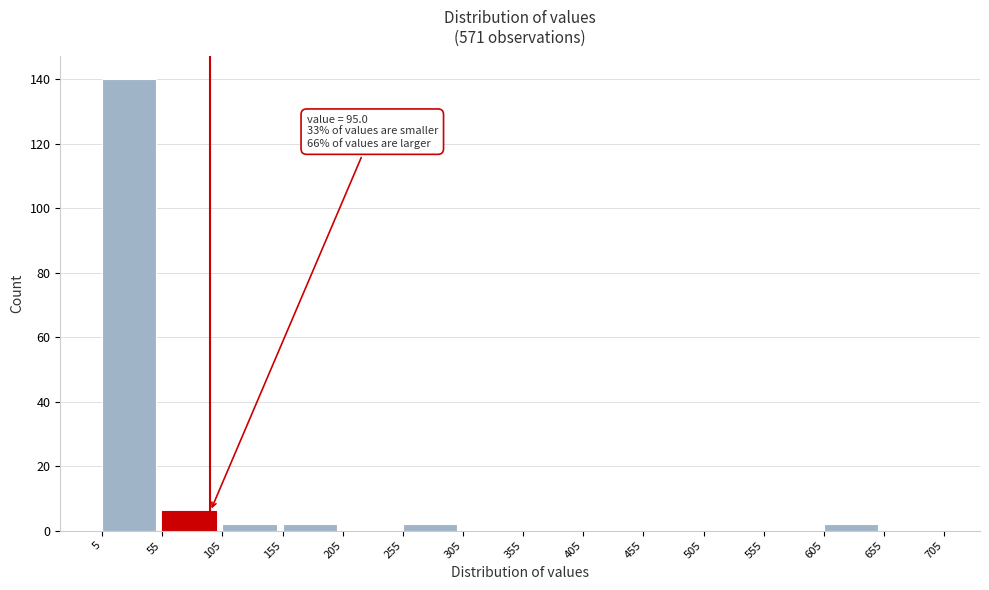

Which range on the x-axis has the tallest bar?

5 to 55